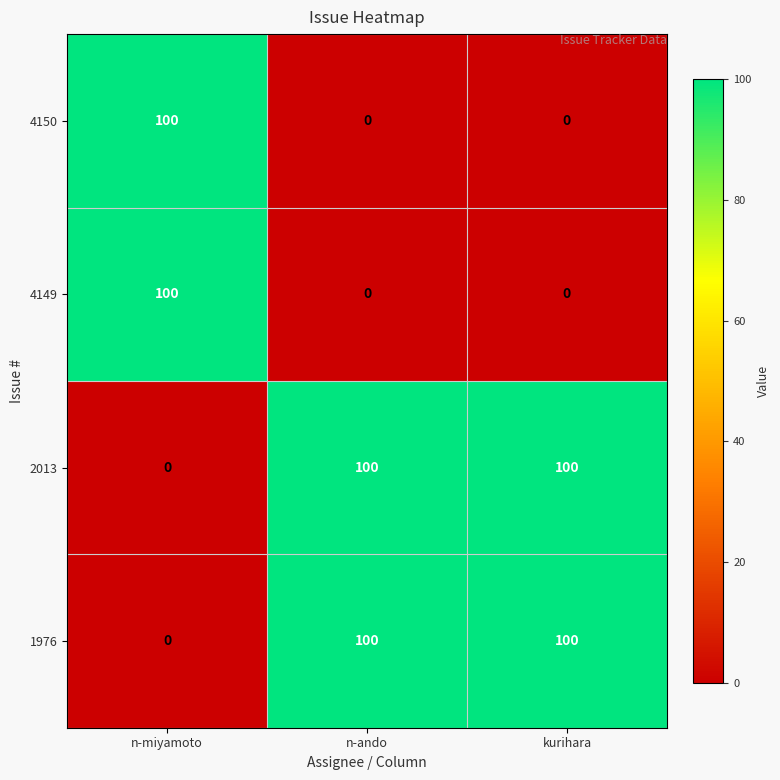

What is the average value of the 2013 series?

67